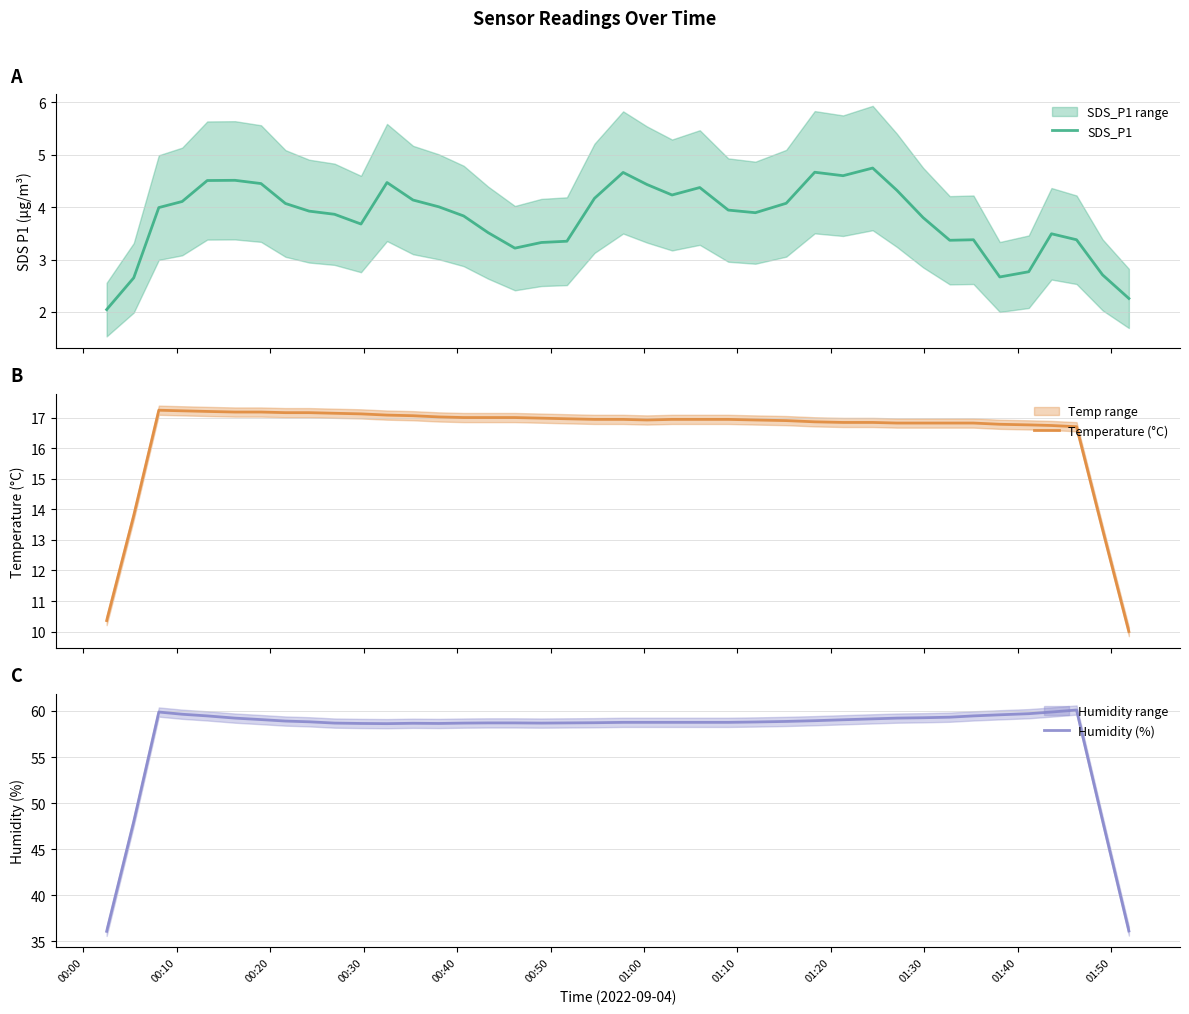

What is the highest value of the SDS_P1 series?

4.7